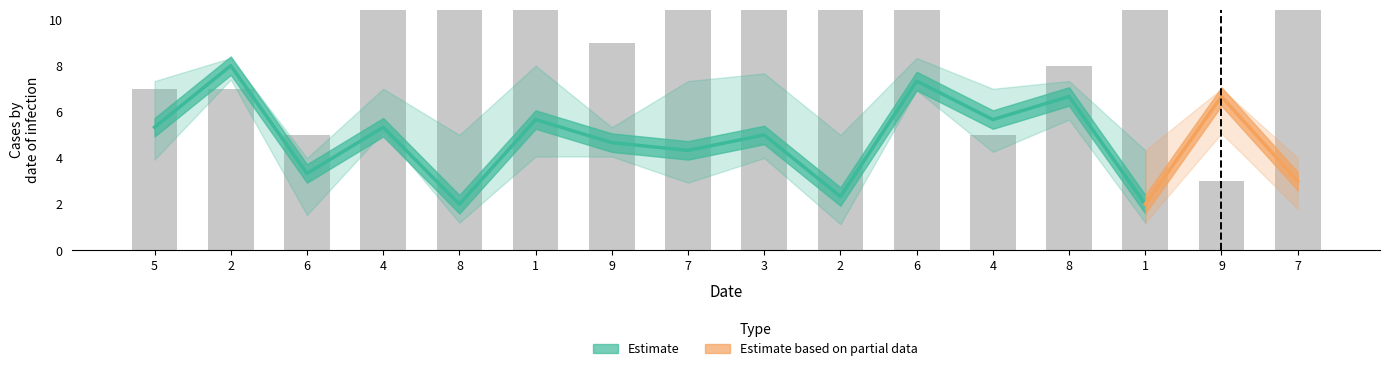

What is the label of the 11th bar from the left?

6